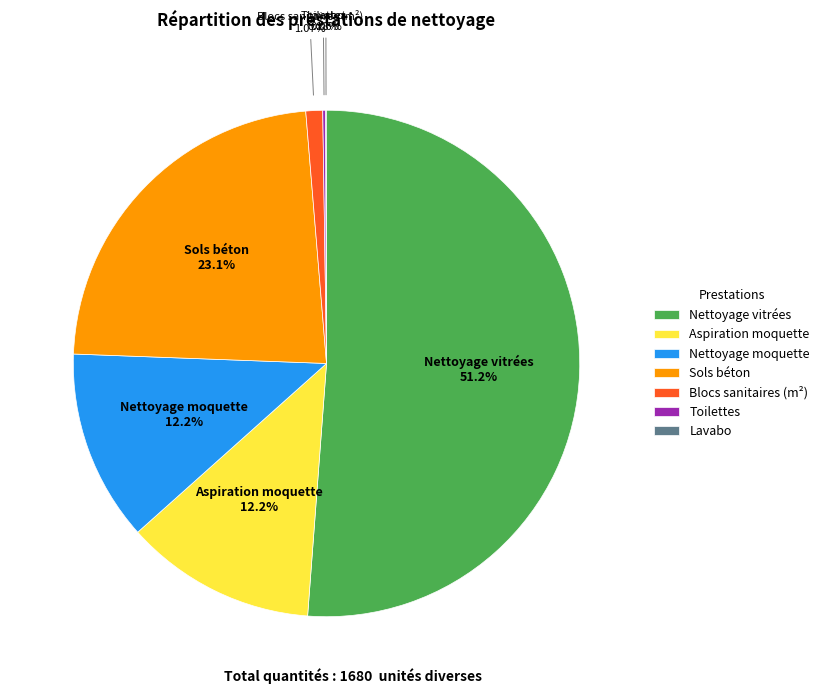

Which slice is the largest?

Nettoyage vitrées